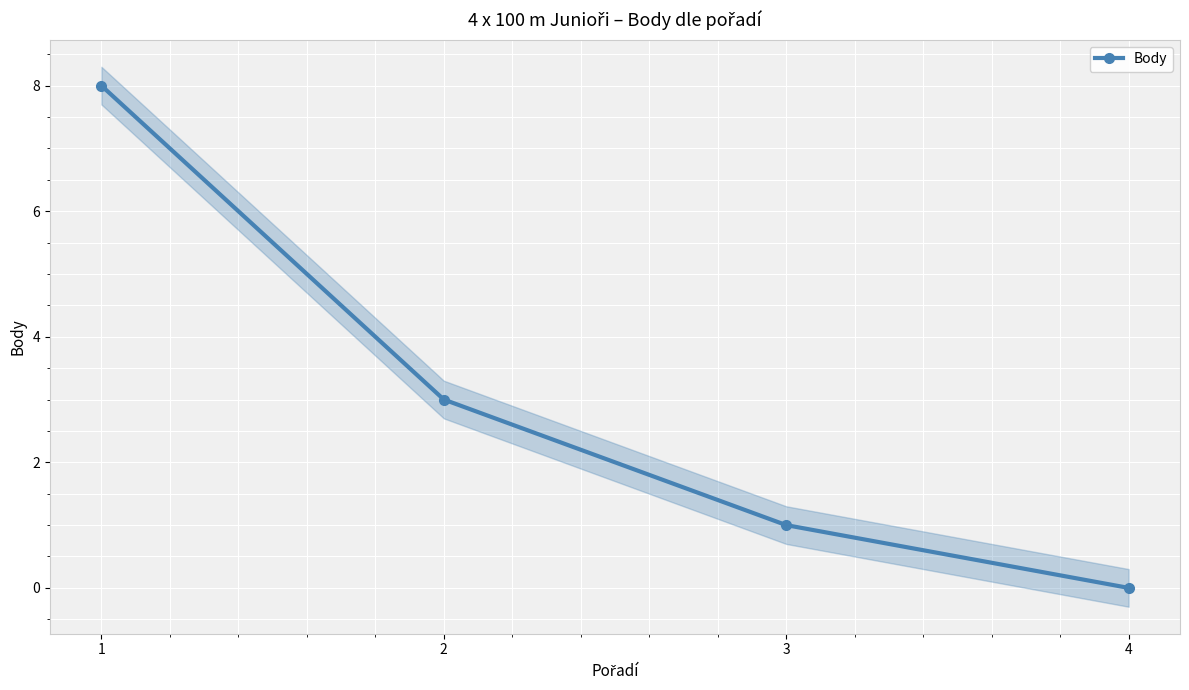

How many data points are less than 3?

2